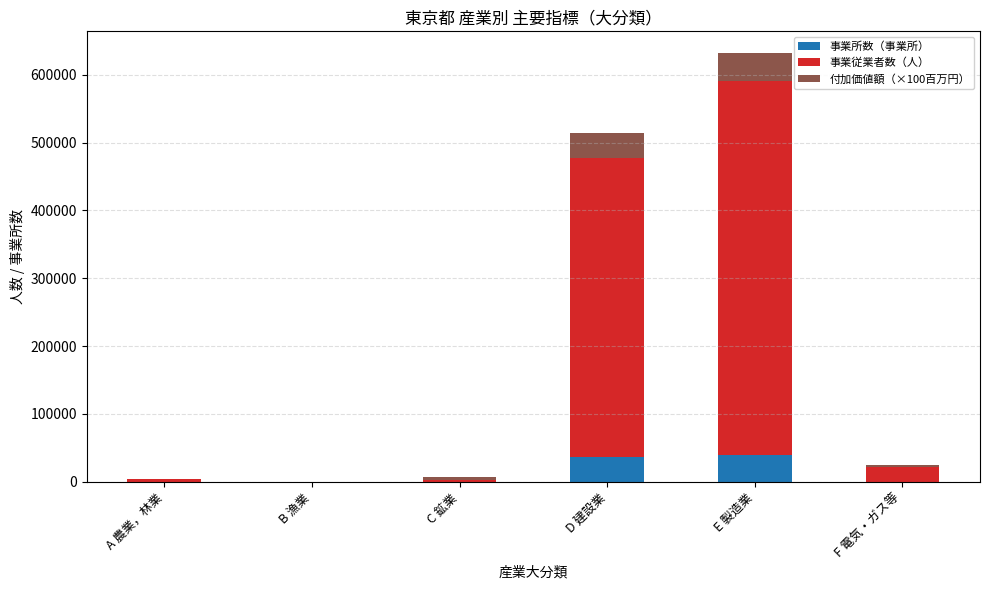

What is the approximate value of 事業所数（事業所） at E 製造業?

39302